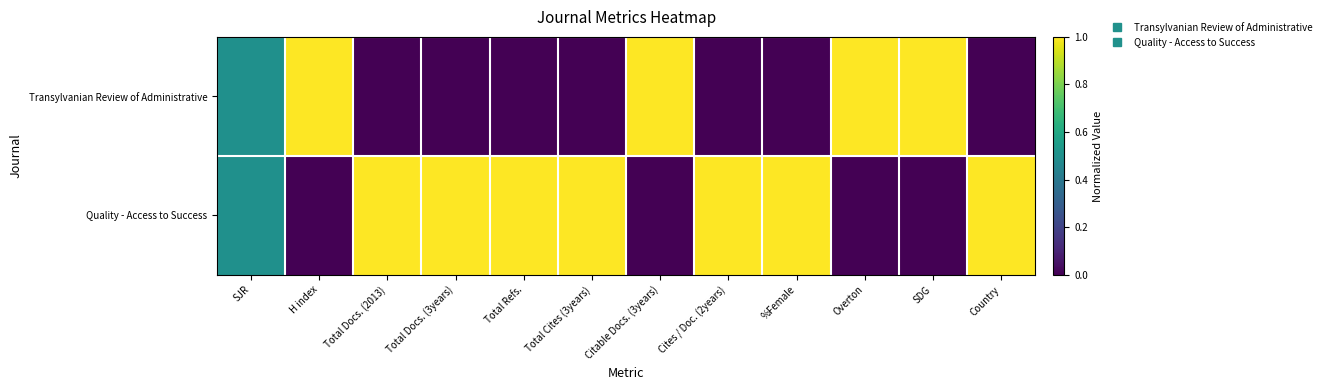

At Cites / Doc. (2years), list the series in order from smallest to largest.

Transylvanian Review of Administrative, Quality - Access to Success